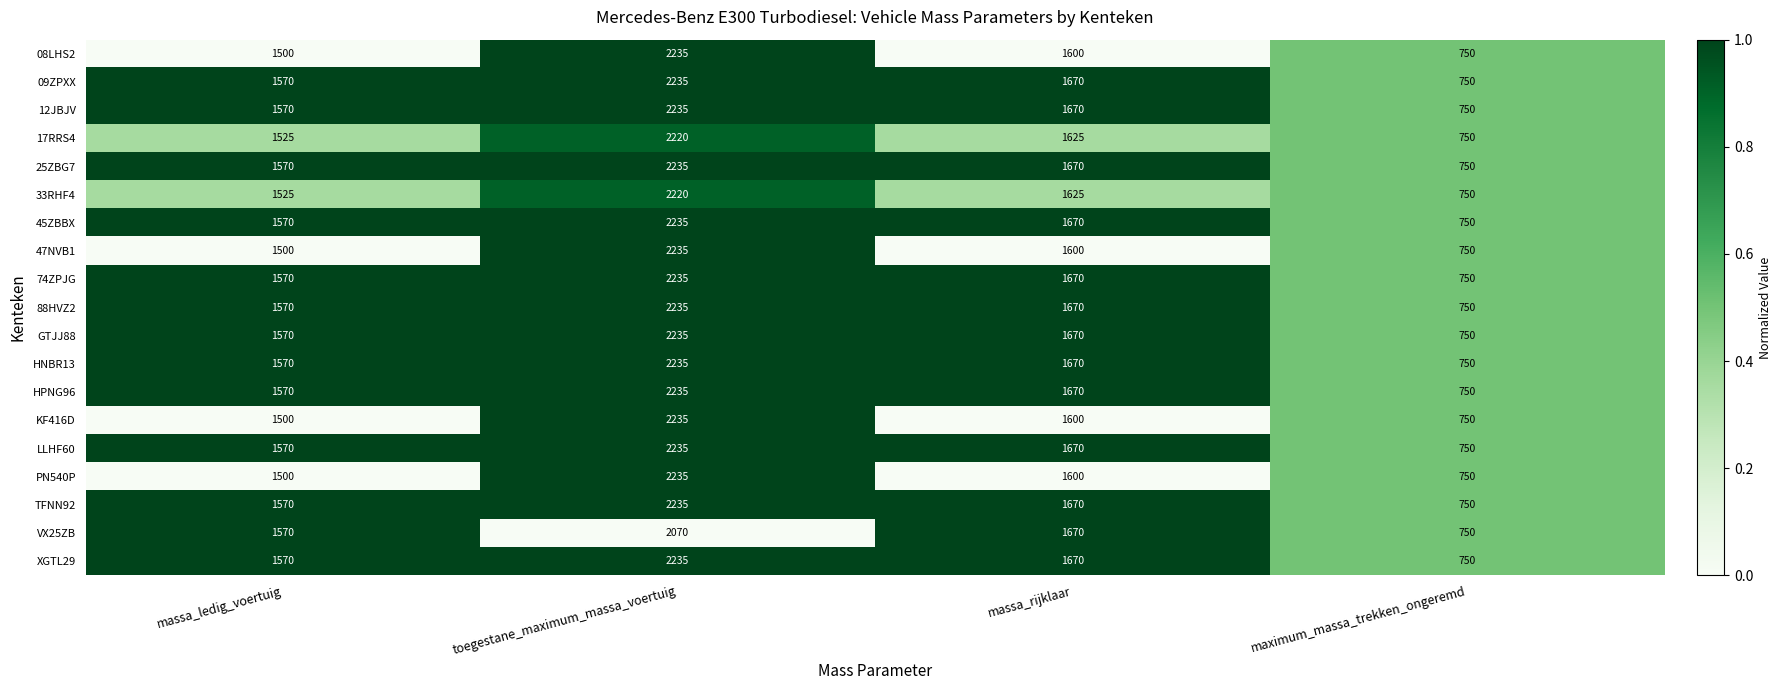

Count the number of data series in this chart.

19